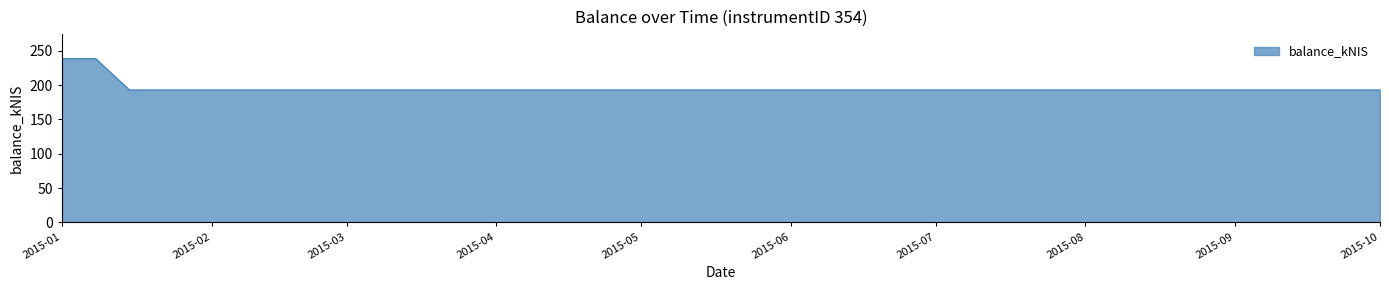

What is the smallest value displayed?

193.0